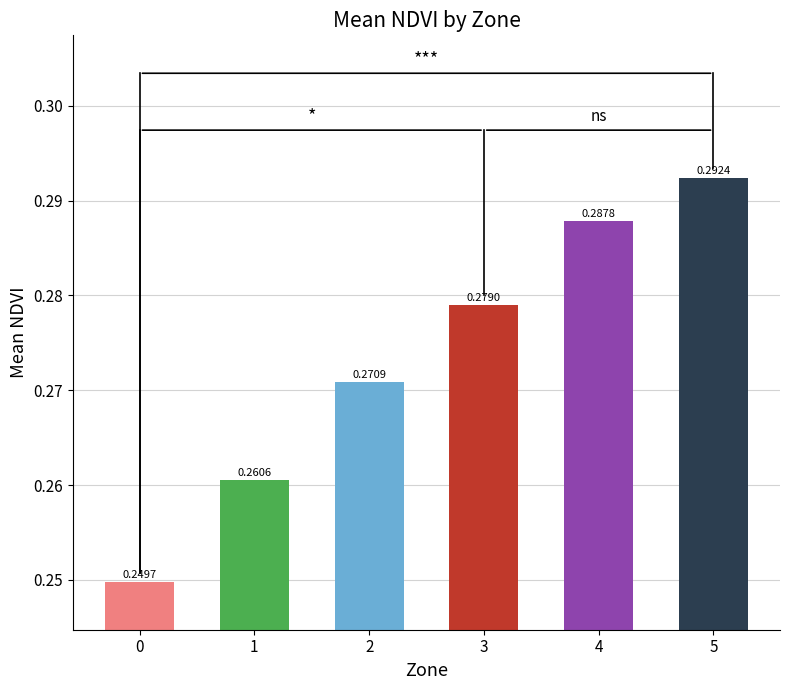

Which label corresponds to the largest value in the chart?

5